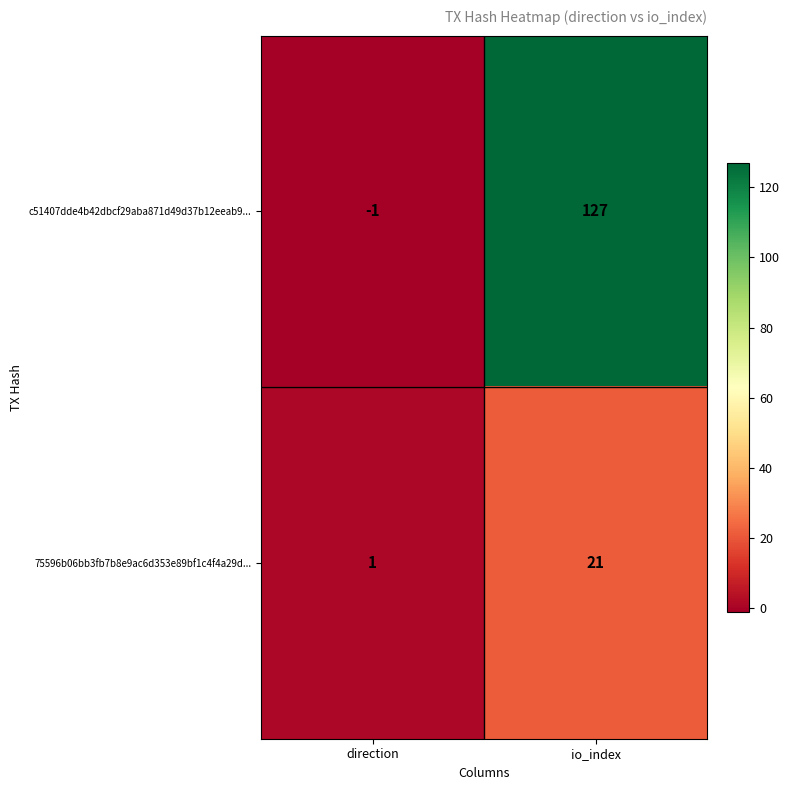

At how many categories does at least one series exceed 6?

1